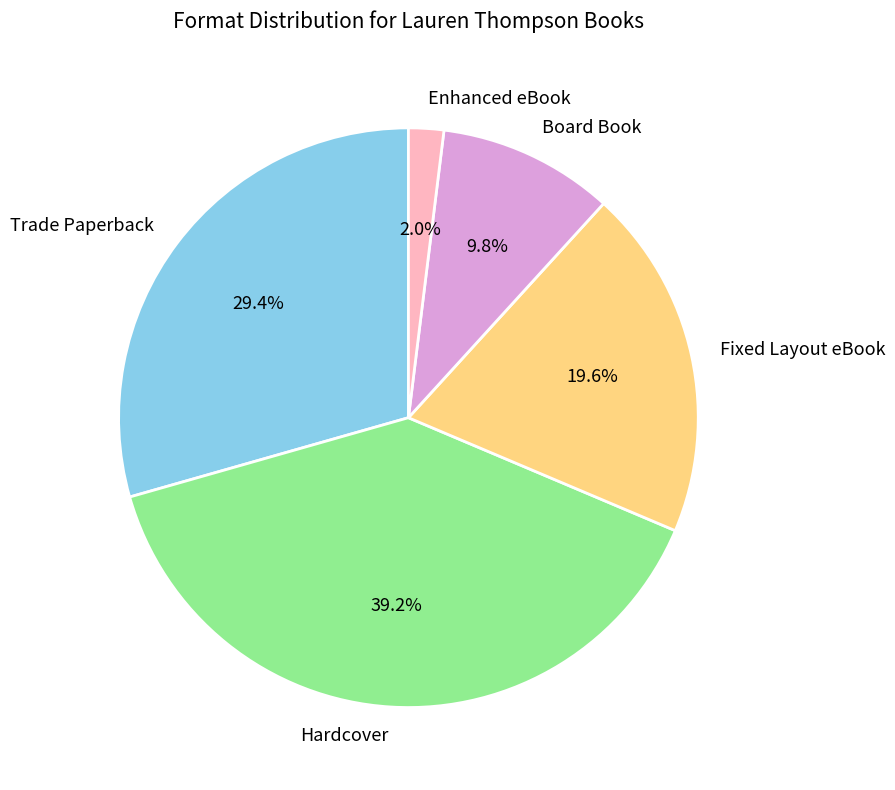

What is the ratio of the value at Hardcover to the value at Trade Paperback?

1.3